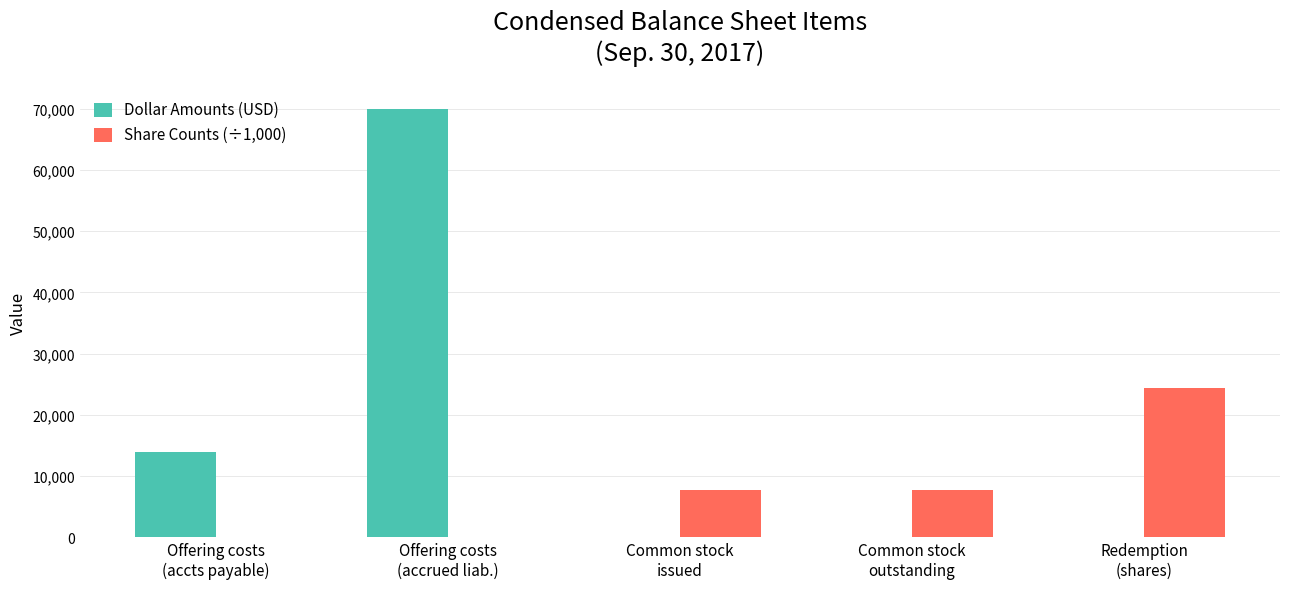

Which series has the largest total across all categories?

Dollar Amounts (USD)